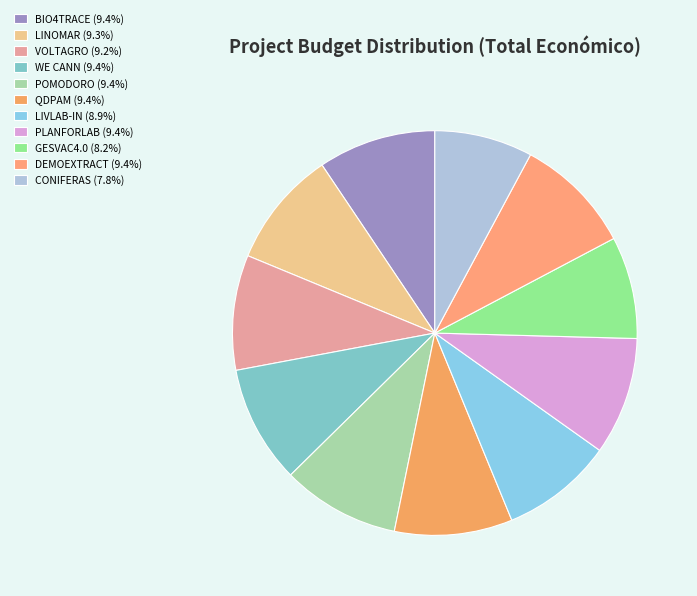

The GESVAC4.0 slice represents 1% of the pie. True or false?

False